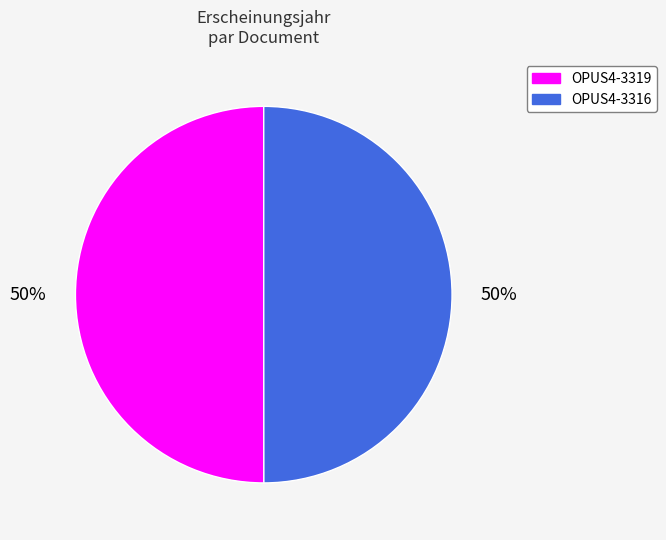

What percentage is the OPUS4-3316 slice, to the nearest percent?

50%